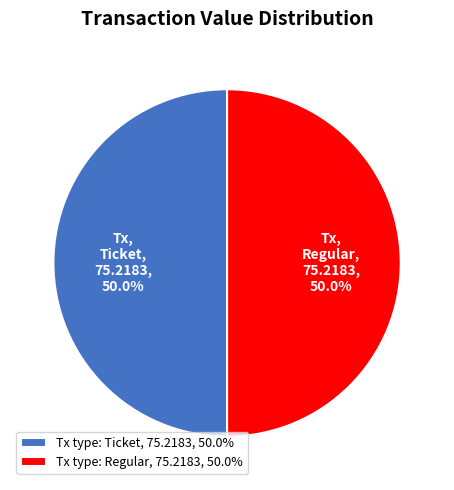

To the nearest percent, what is the average slice percentage?

50%